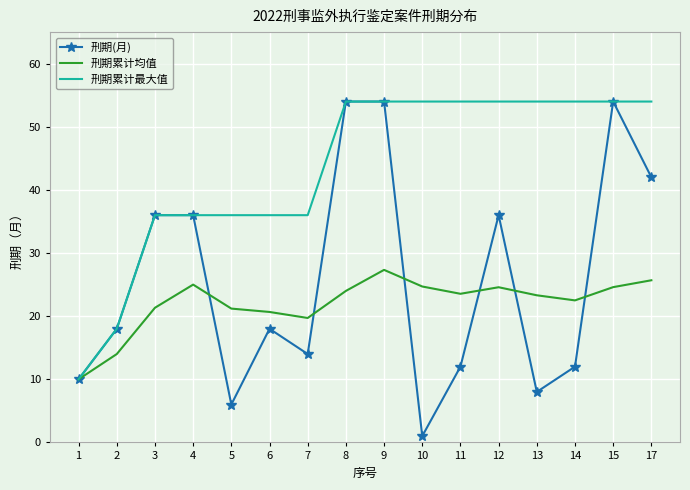

True or false: 刑期累计均值 has more than 0 interior local peaks.

True